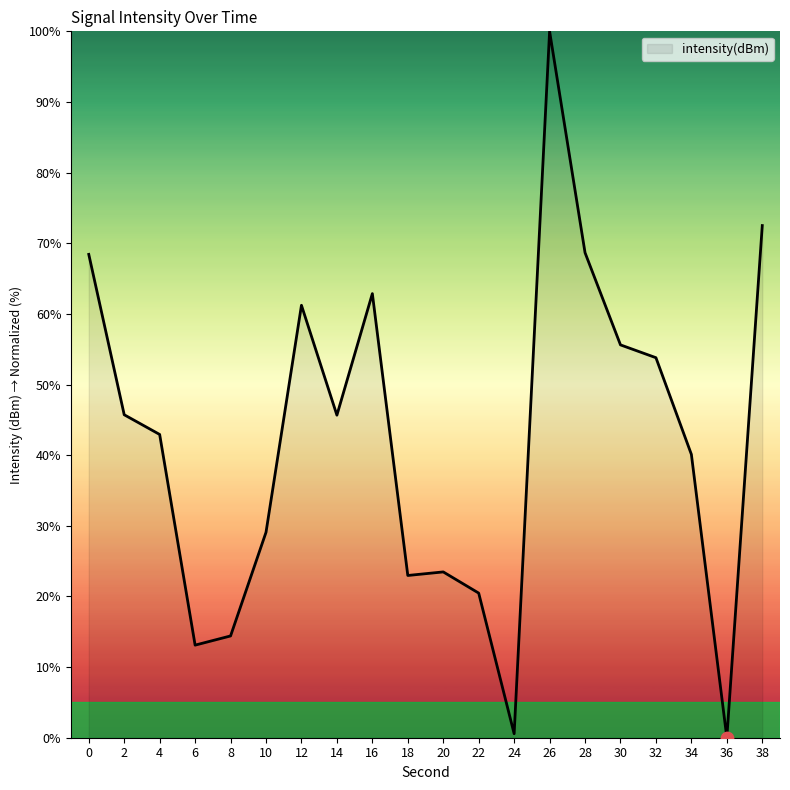

What is the change in value from 6 to 26?

+86.9